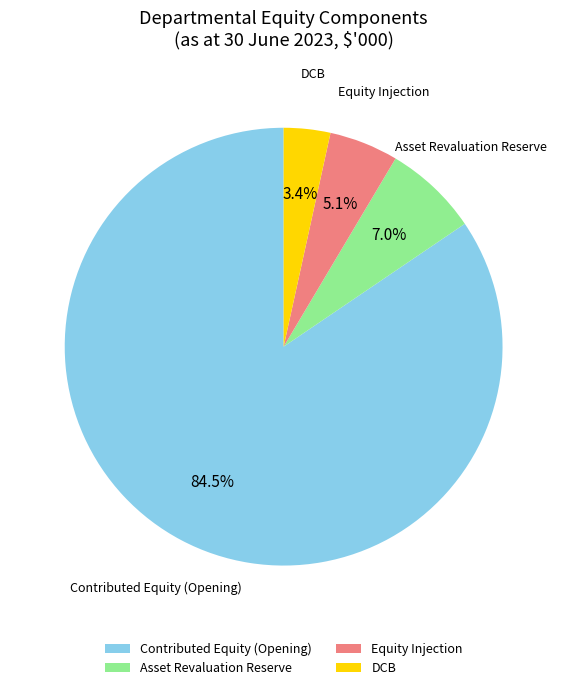

Does any single category account for the majority?

Yes